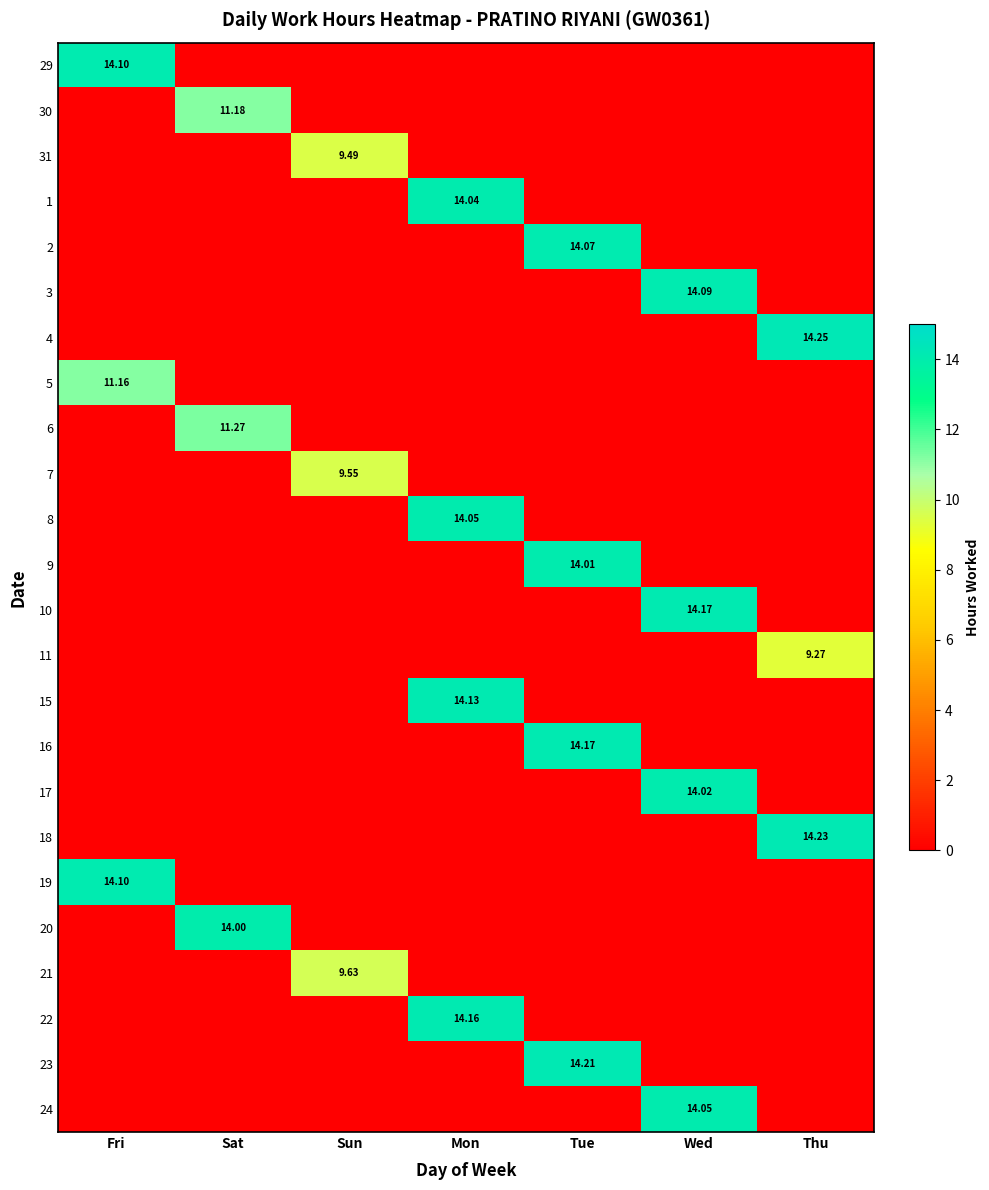

List the series in order of their peak value, lowest first.

11, 31, 7, 21, 5, 30, 6, 20, 9, 17, 1, 8, 24, 2, 3, 29, 19, 15, 22, 10, 16, 23, 18, 4